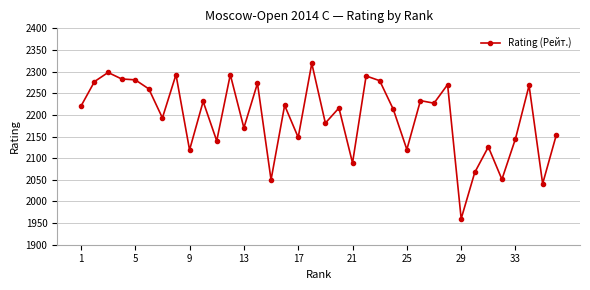

What is the difference between the maximum and second lowest values?

278